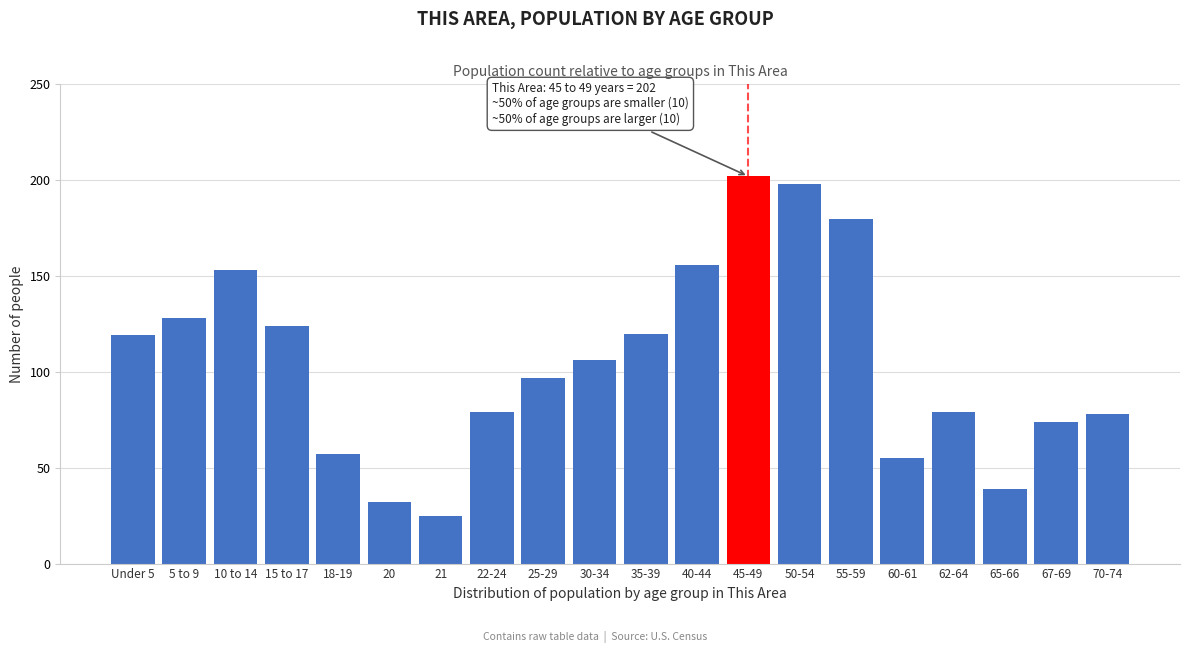

Reading left to right, extract all data points from this chart.

119	128	153	124	57	32	25	79	97	106	120	156	202	198	180	55	79	39	74	78